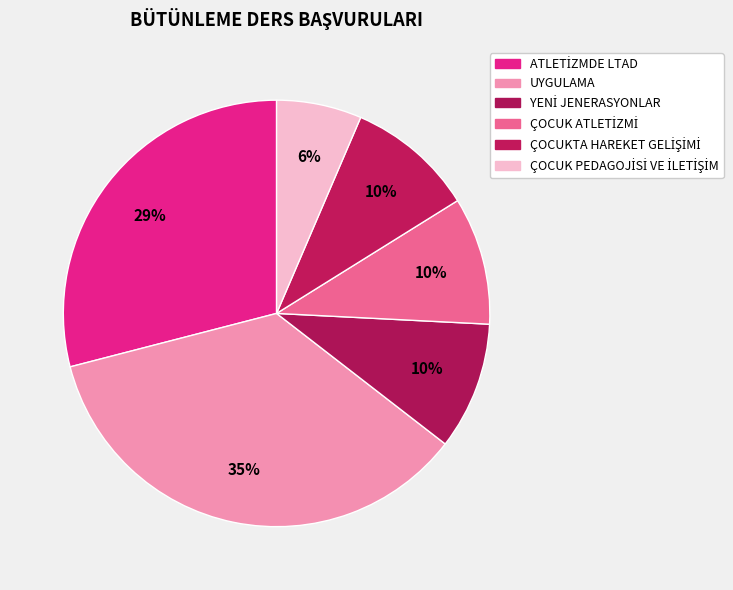

How many segments does this pie chart have?

6